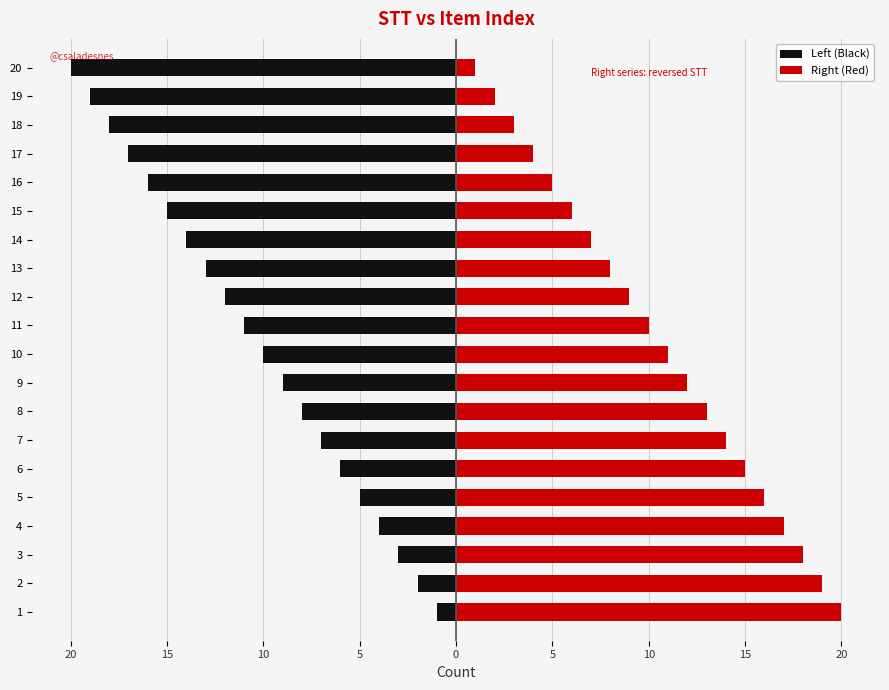

Rank the series at 5 from highest to lowest value.

Right (Red), Left (Black)